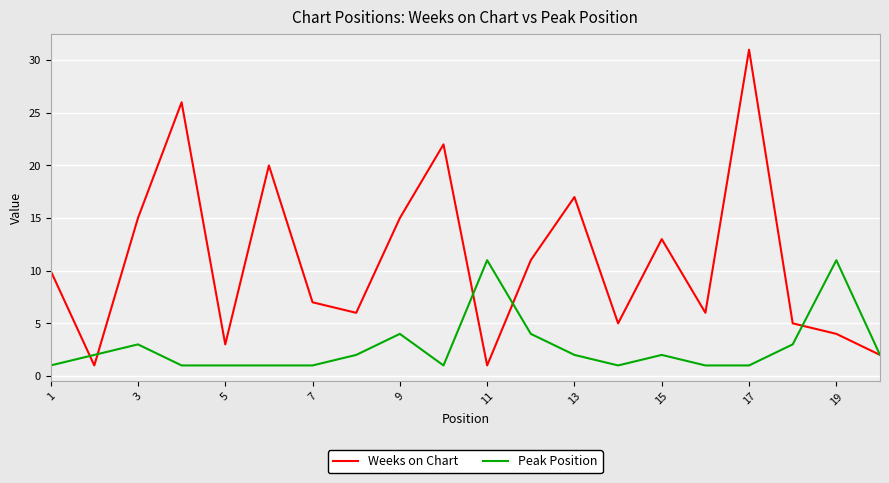

How many lines are shown in the chart?

2